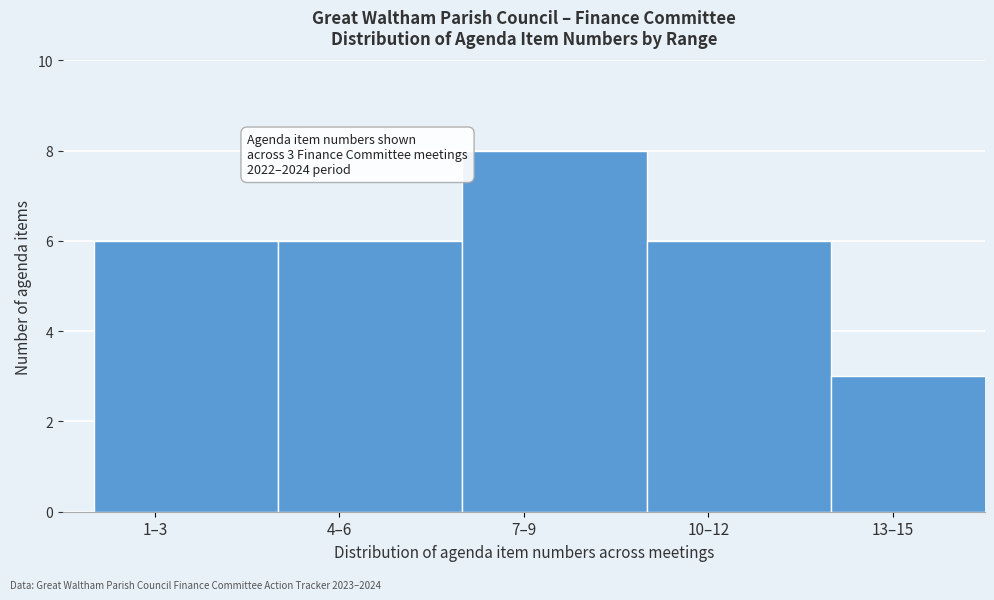

Reading left to right, transcribe all the data shown in this chart.

6	6	8	6	3